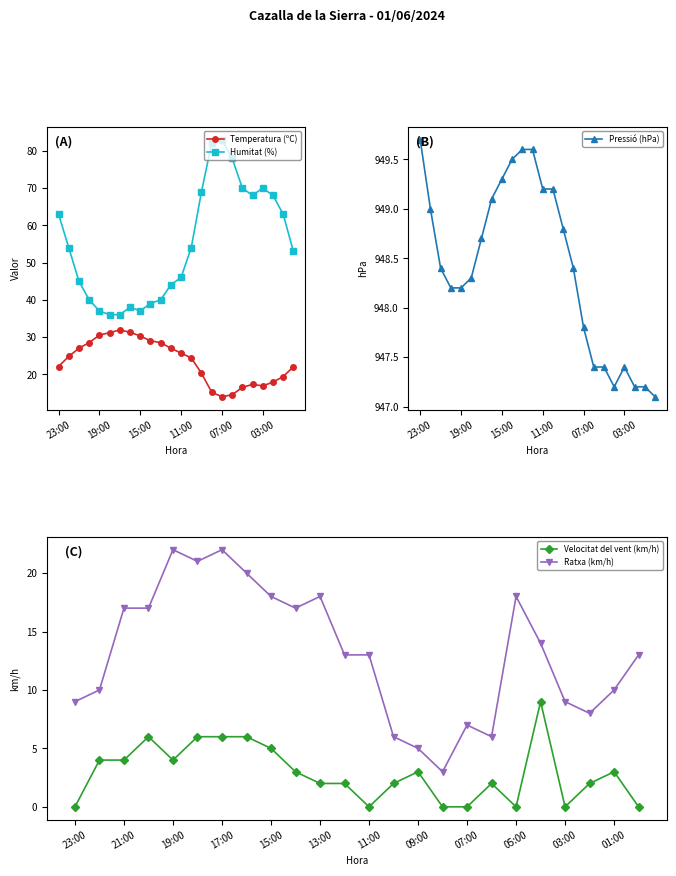

What is the value of the Ratxa (km/h) point at the 3rd from the left?

17.0